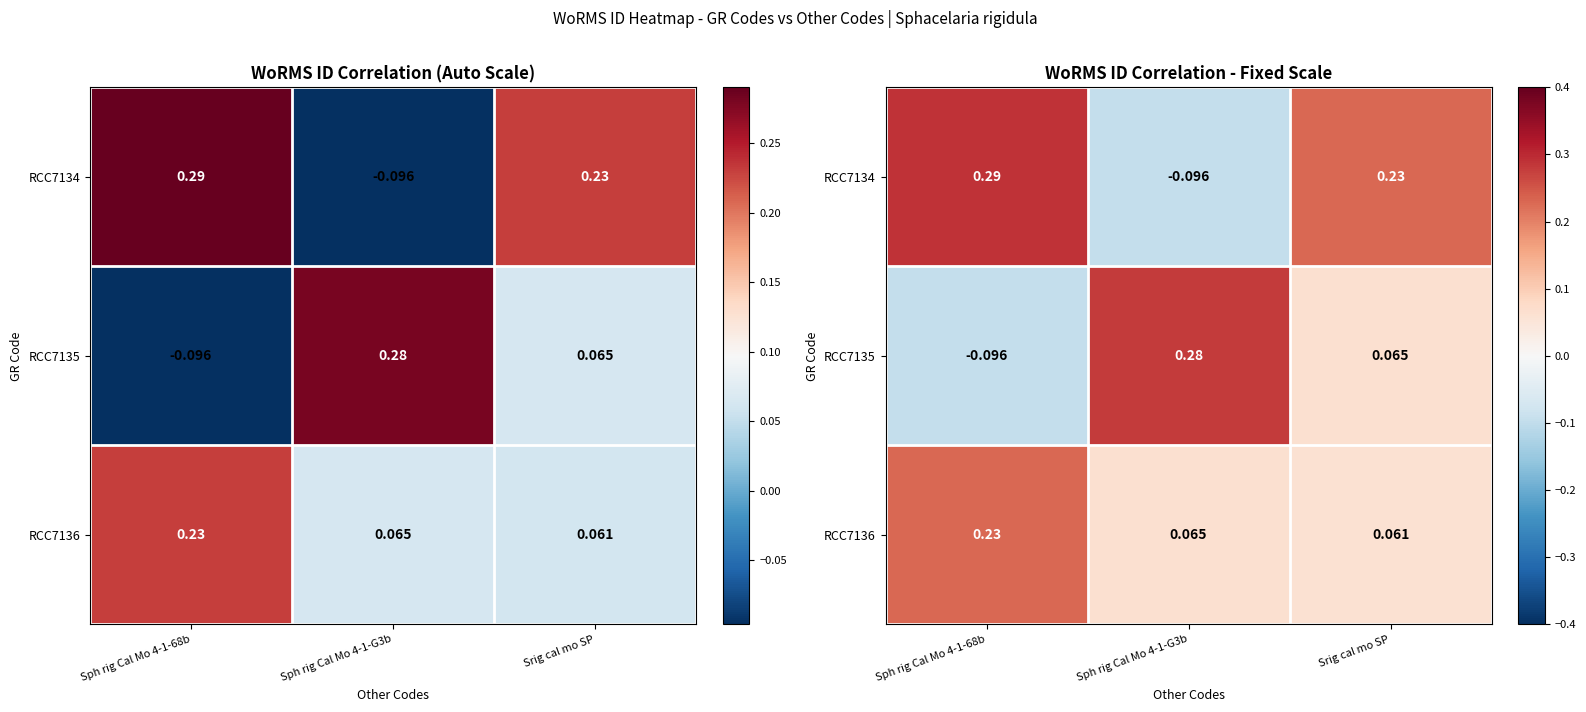

Rank the series by their maximum value, from highest to lowest.

RCC7134, RCC7135, RCC7136